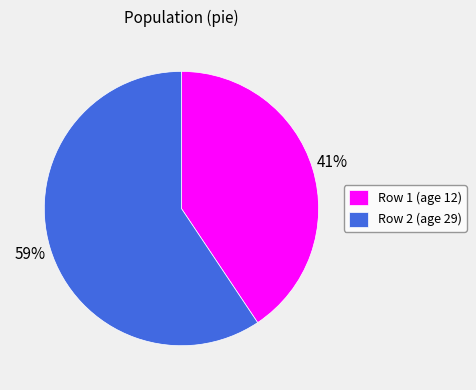

To the nearest percent, what is the average slice percentage?

50%